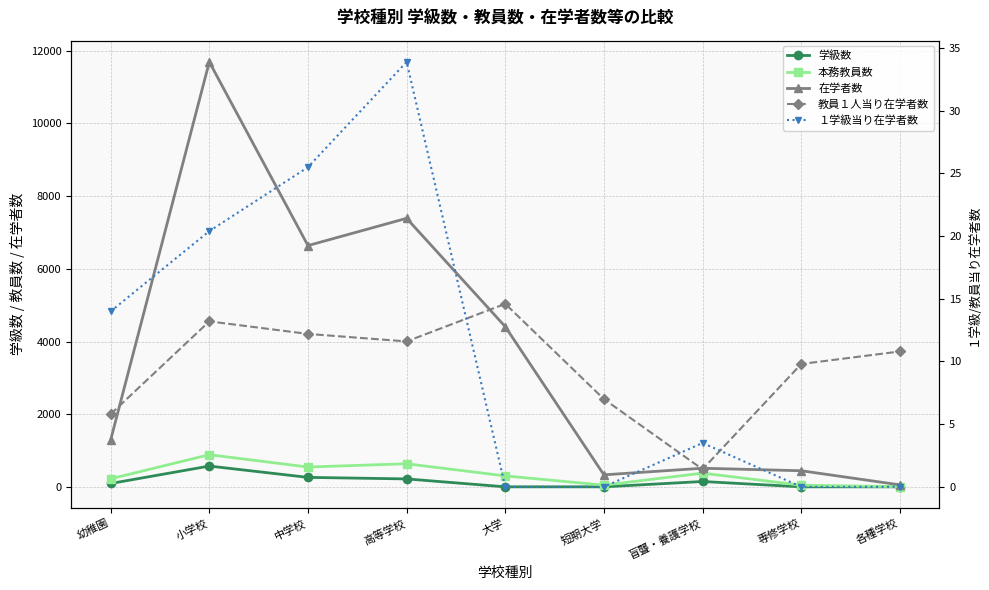

True or false: 本務教員数 and 在学者数 intersect in this chart.

False